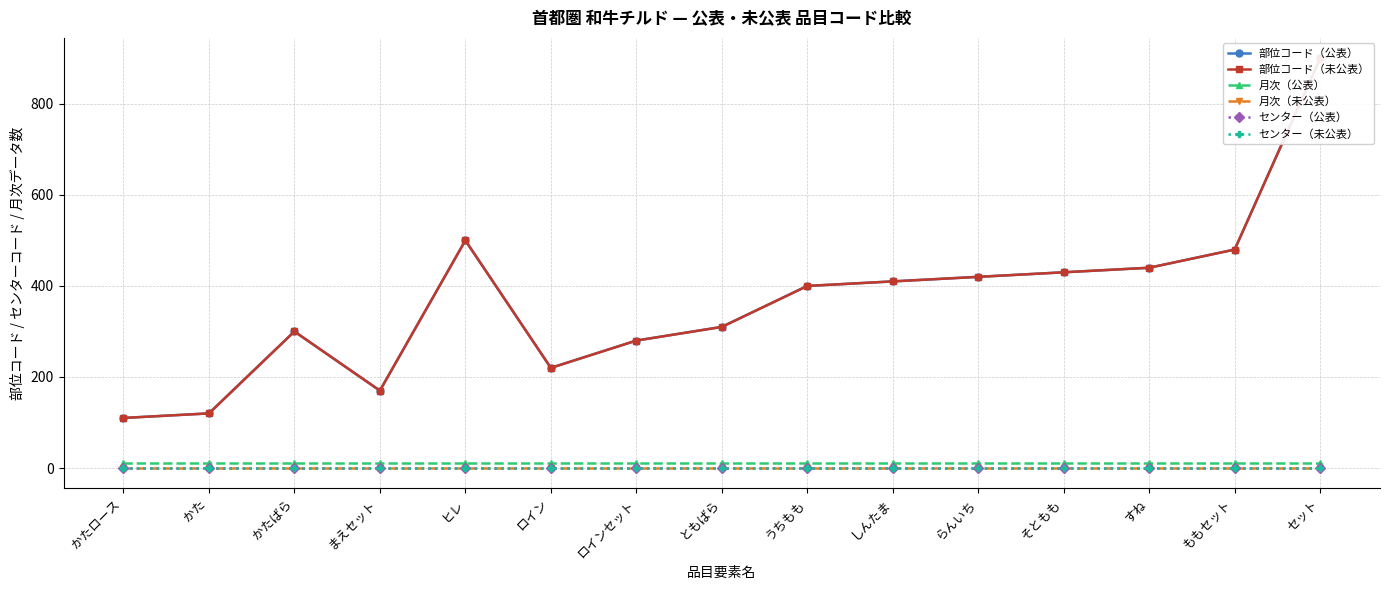

What is the greatest value displayed?

900